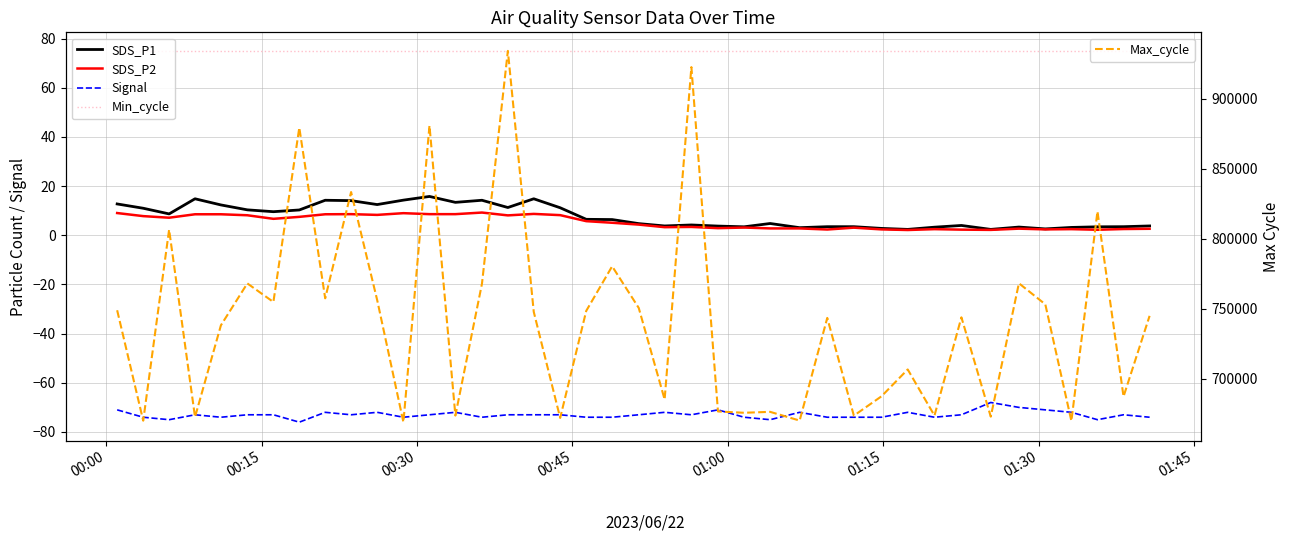

List the series in order of their peak value, lowest first.

Signal, SDS_P2, SDS_P1, Min_cycle, Max_cycle